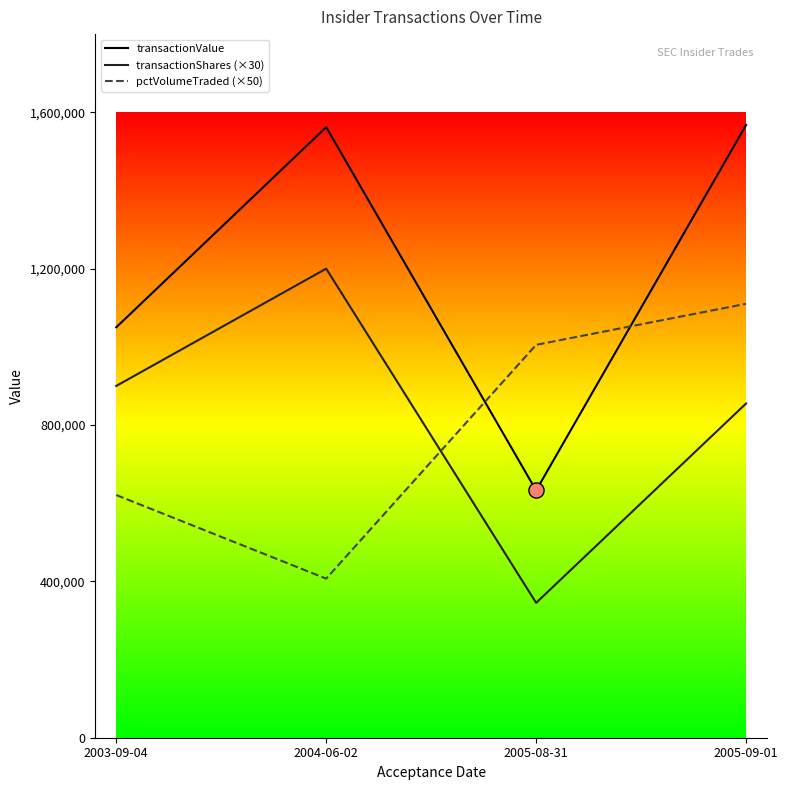

At which category is the sum across all series the highest?

2005-09-01